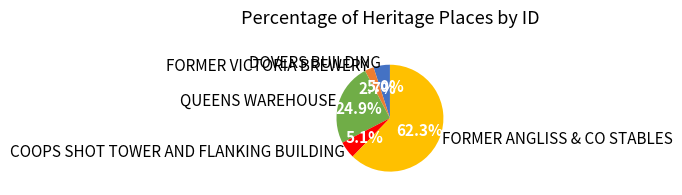

How many segments does this pie chart have?

5